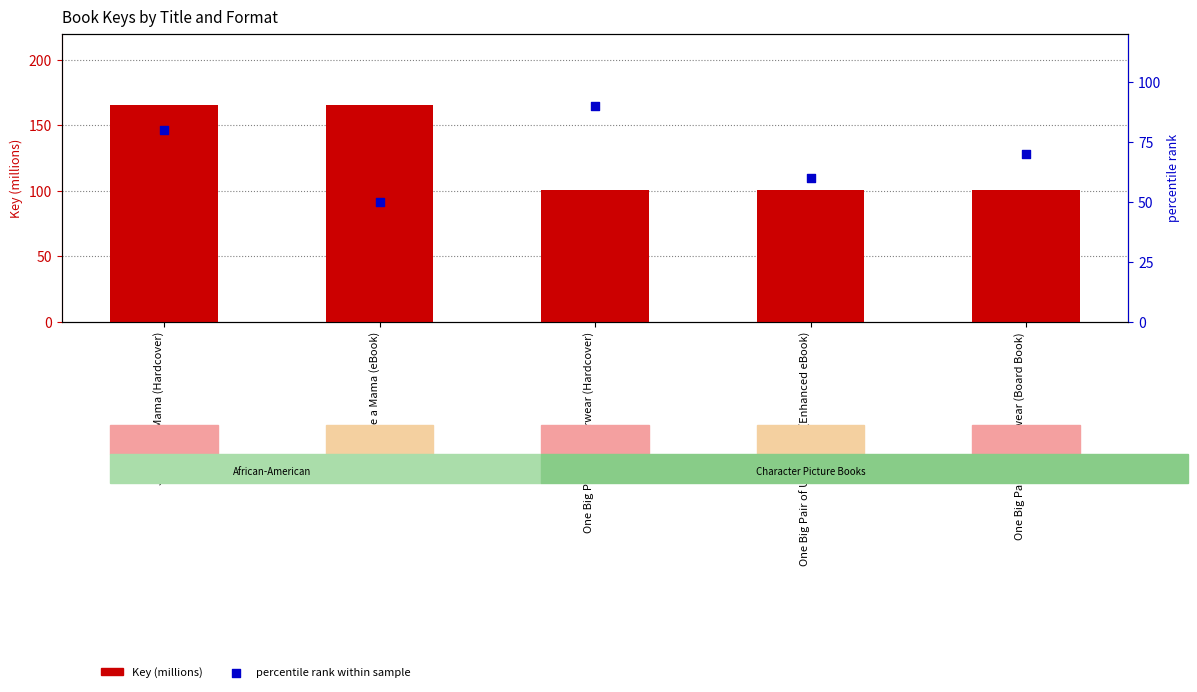

At which category is the sum across all series the highest?

Just Like a Mama (Hardcover)